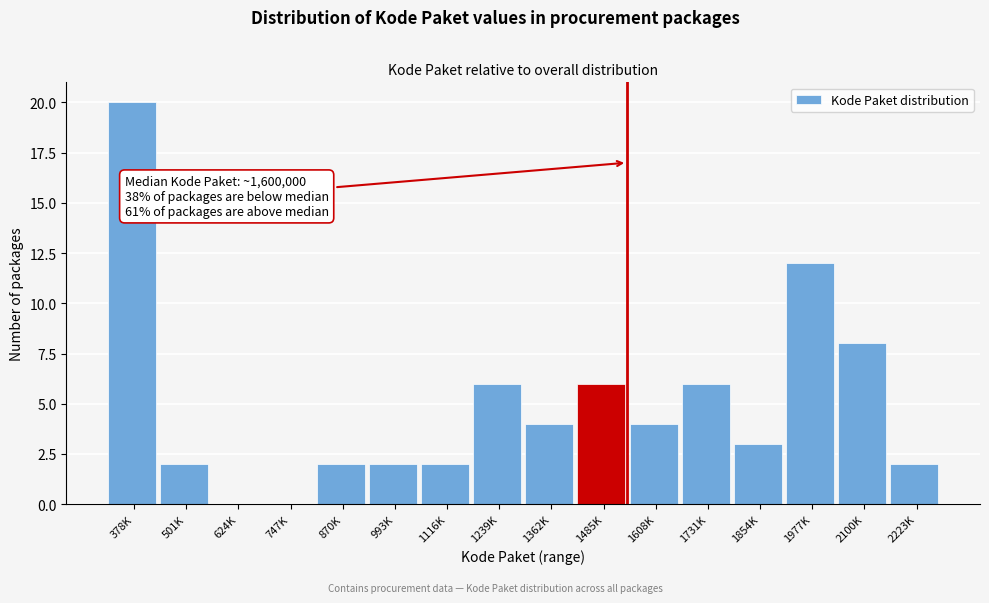

Reading left to right, list all the values displayed in this chart.

378K=20	501K=2	624K=0	747K=0	870K=2	993K=2	1116K=2	1239K=6	1362K=4	1485K=6	1608K=4	1731K=6	1854K=3	1977K=12	2100K=8	2223K=2